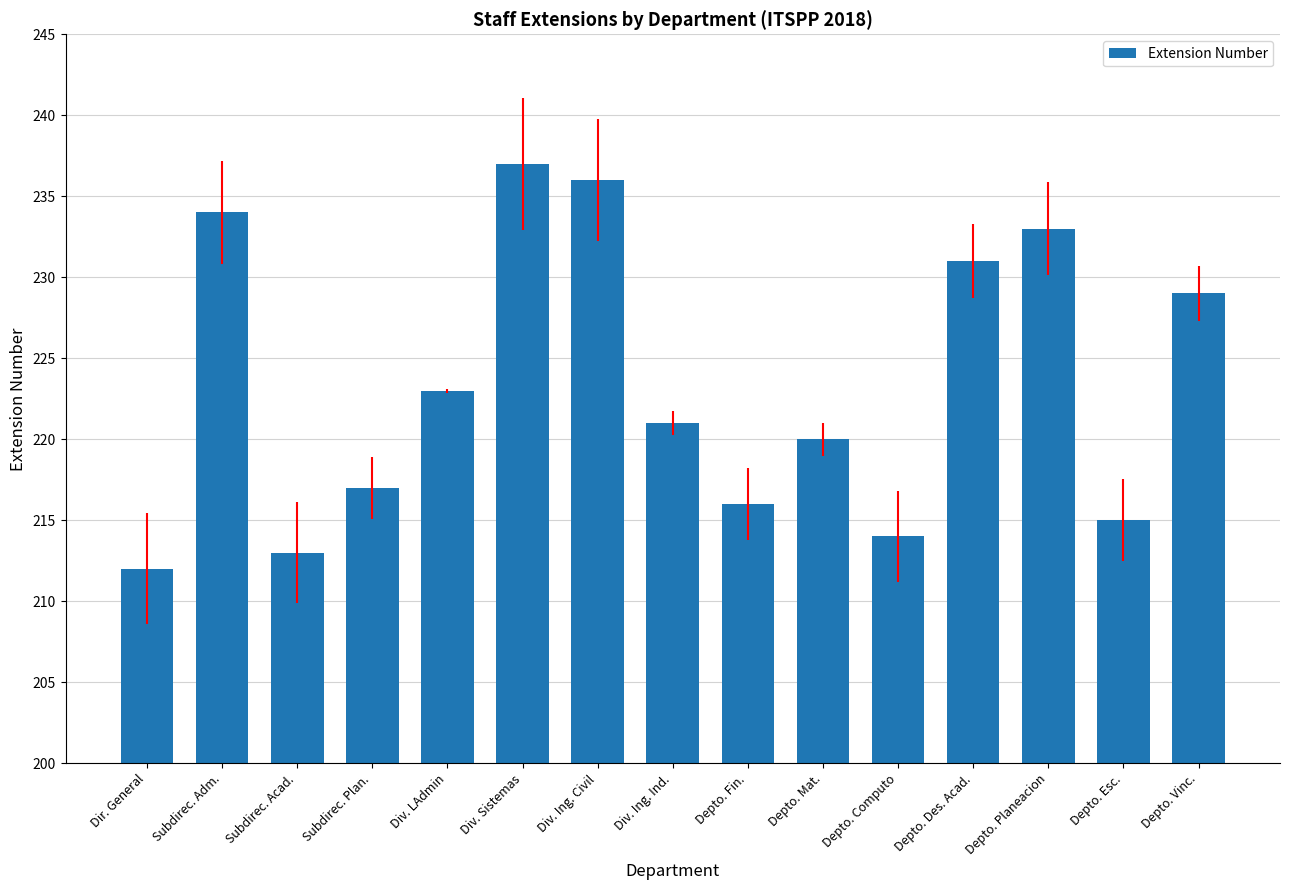

Count the number of categories in the chart.

15